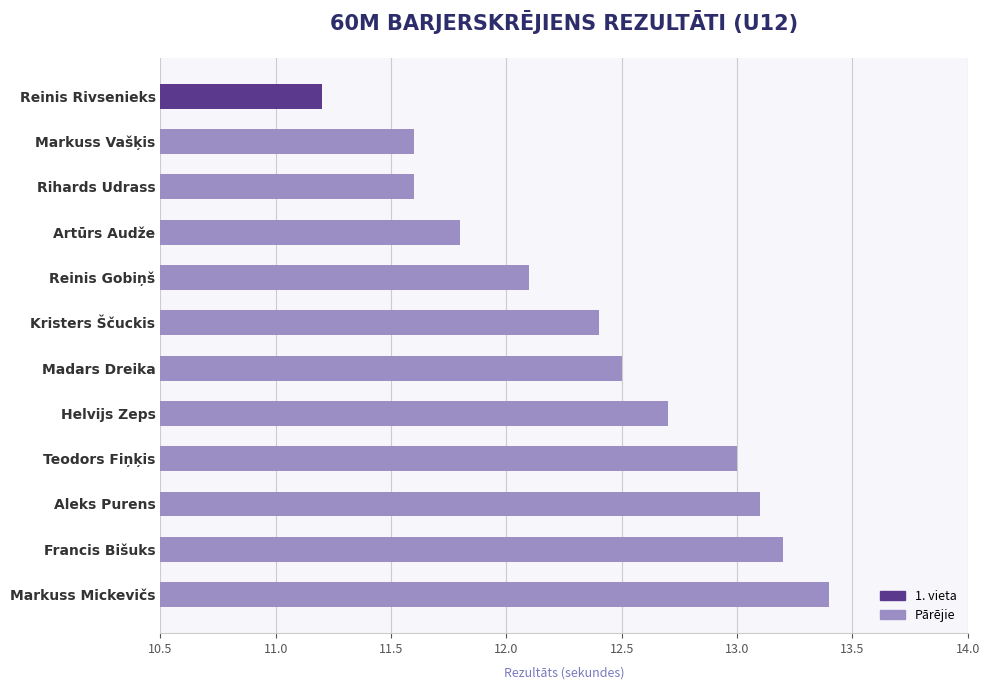

What value does the data have at Helvijs Zeps?

12.7